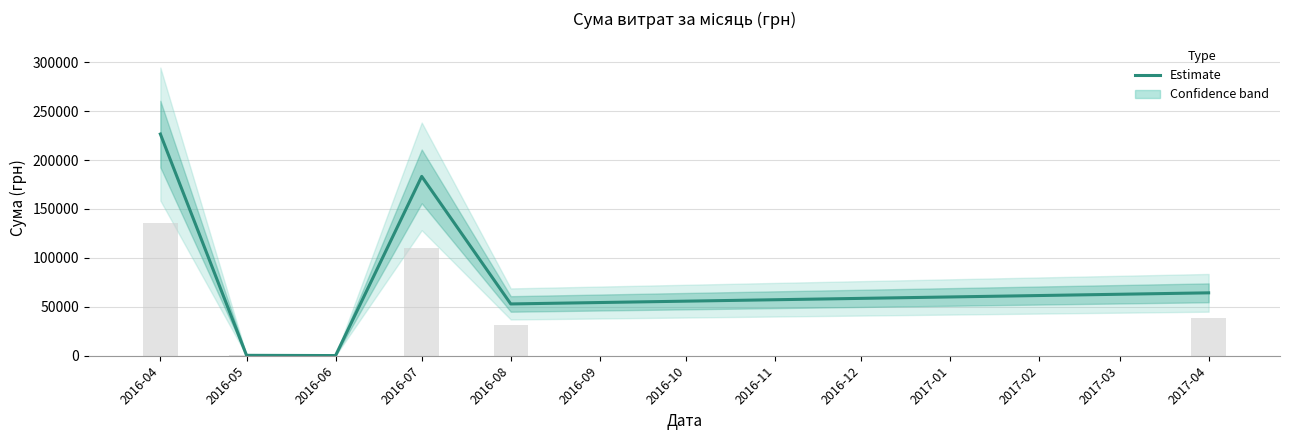

Where does the data first go above 64293?

2016-04